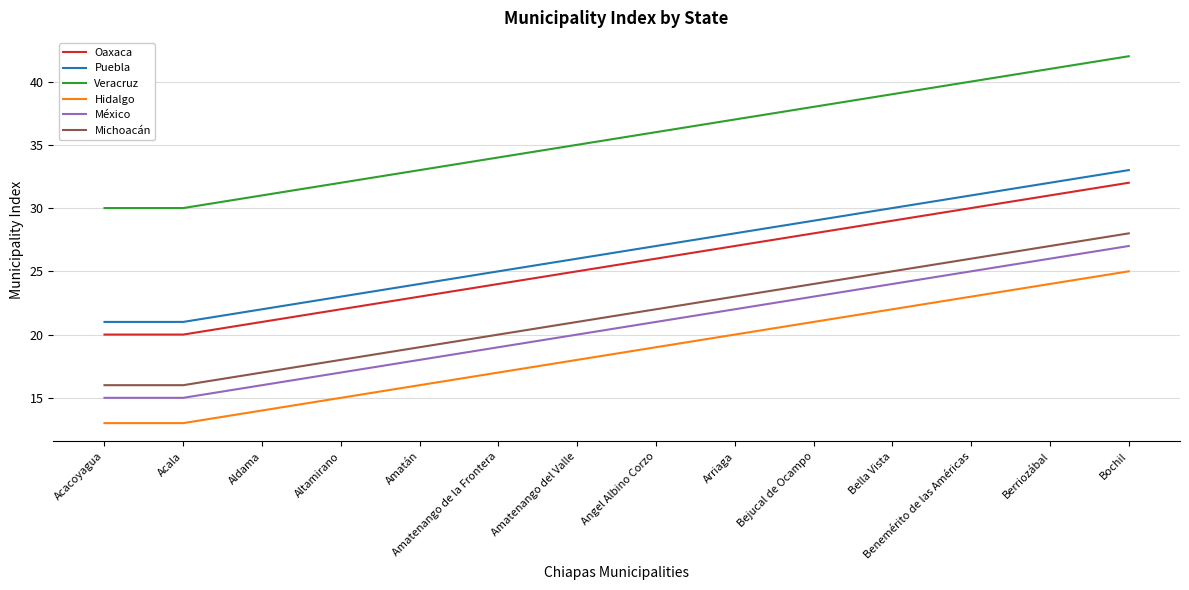

What is the approximate value of Puebla at Altamirano, to the nearest 5?

25